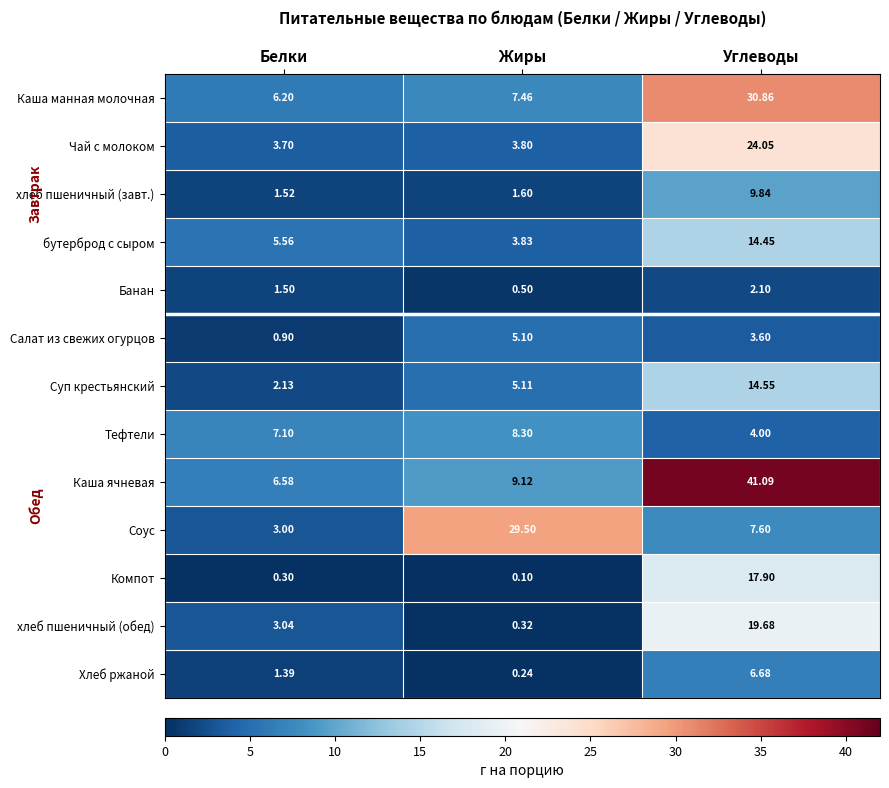

At which label does бутерброд с сыром first exceed 5?

Белки